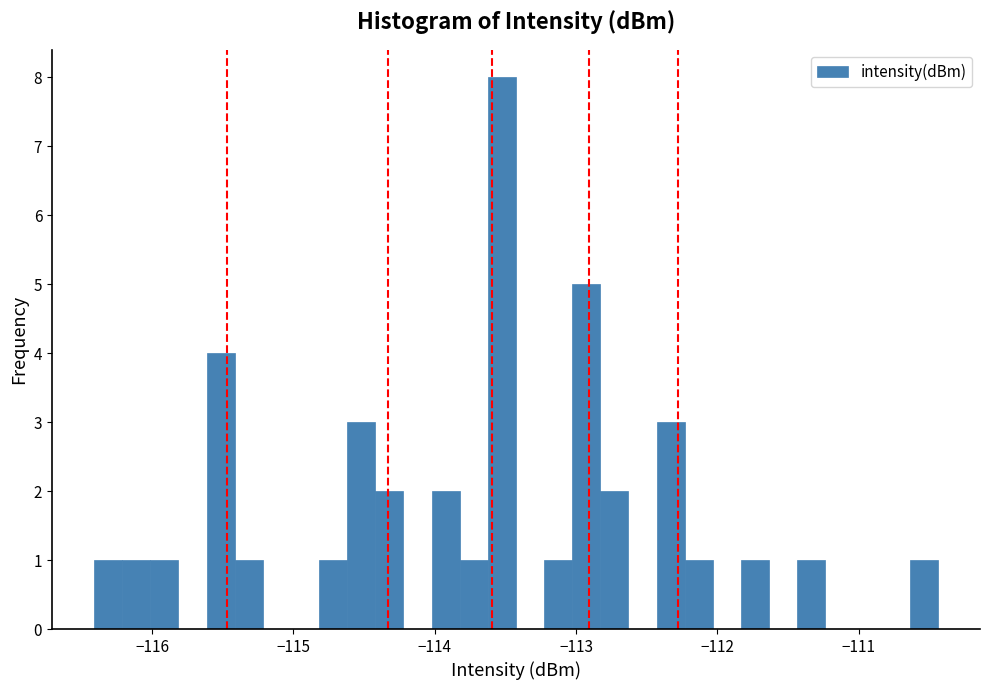

Read against the x-axis, roughly where is the centre of the tallest bar?

-113.5